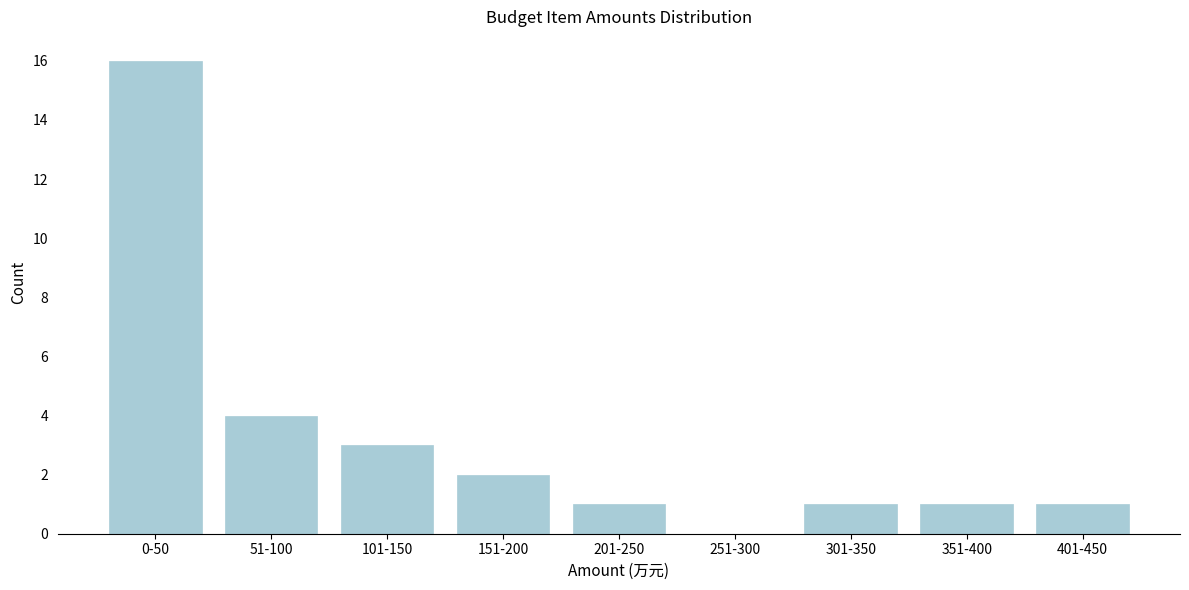

Reading right to left, what are all the values shown in this chart?

401-450=1	351-400=1	301-350=1	251-300=0	201-250=1	151-200=2	101-150=3	51-100=4	0-50=16